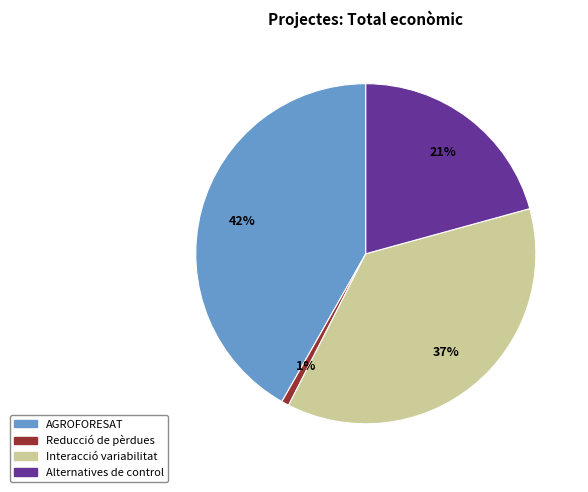

To the nearest percent, what is the difference between the Reducció de pèrdues and Alternatives de control slice percentages?

20%